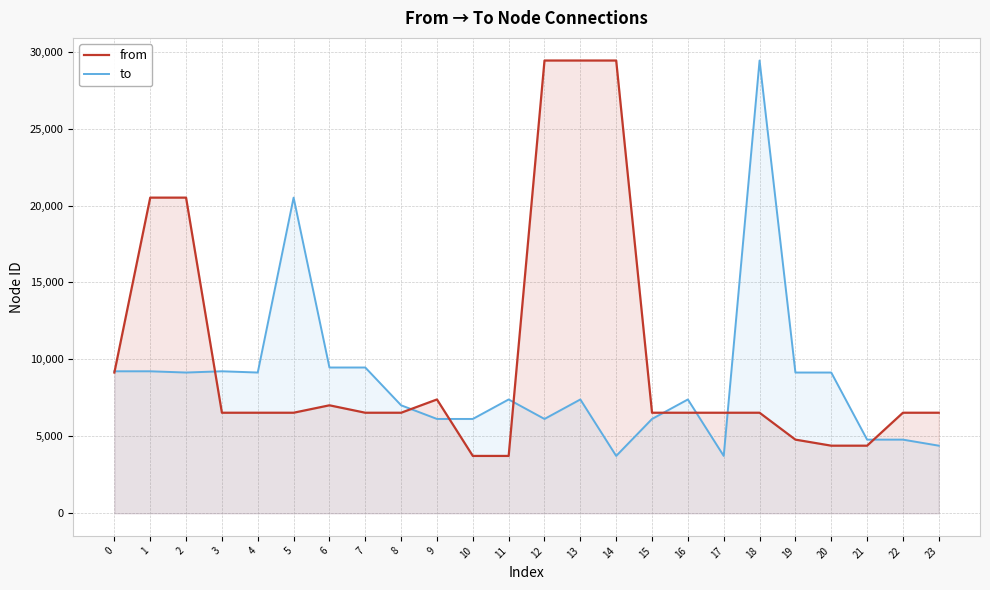

What is the value of the from point at the 18th from the left?

6532